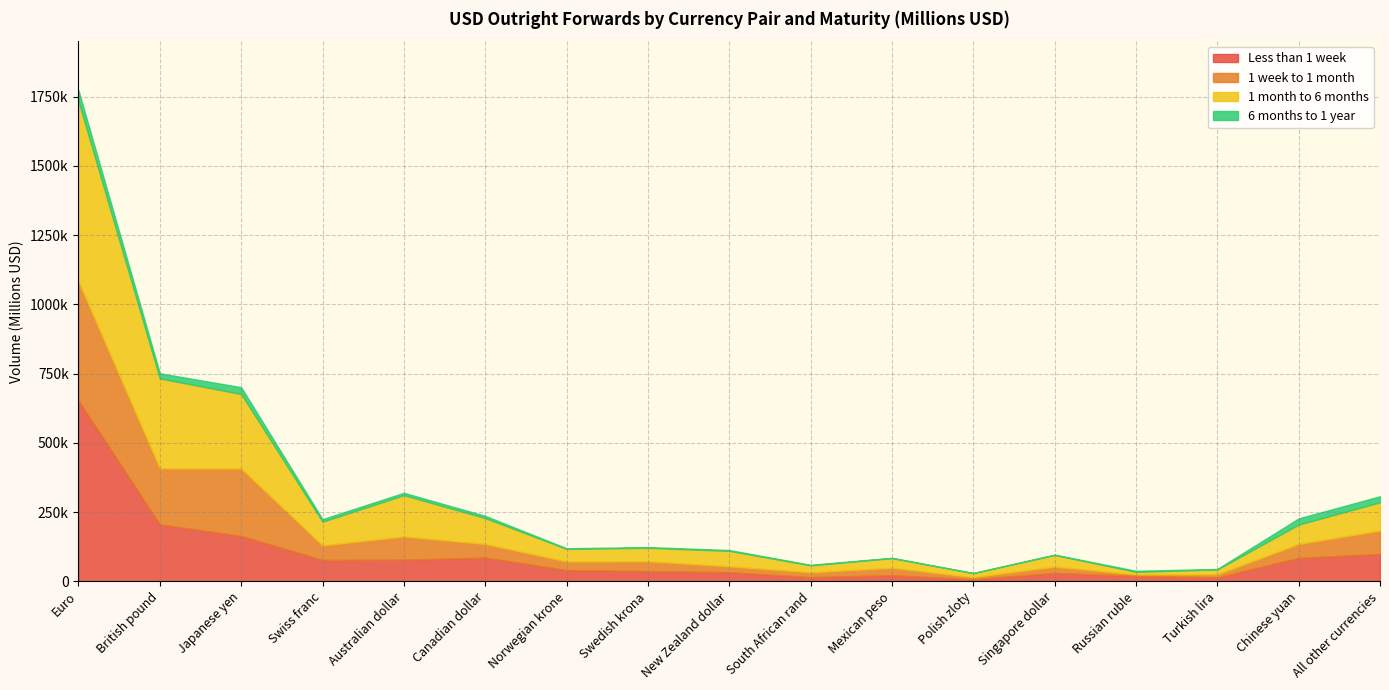

Rank the series by their average value, from lowest to highest.

6 months to 1 year, 1 week to 1 month, Less than 1 week, 1 month to 6 months